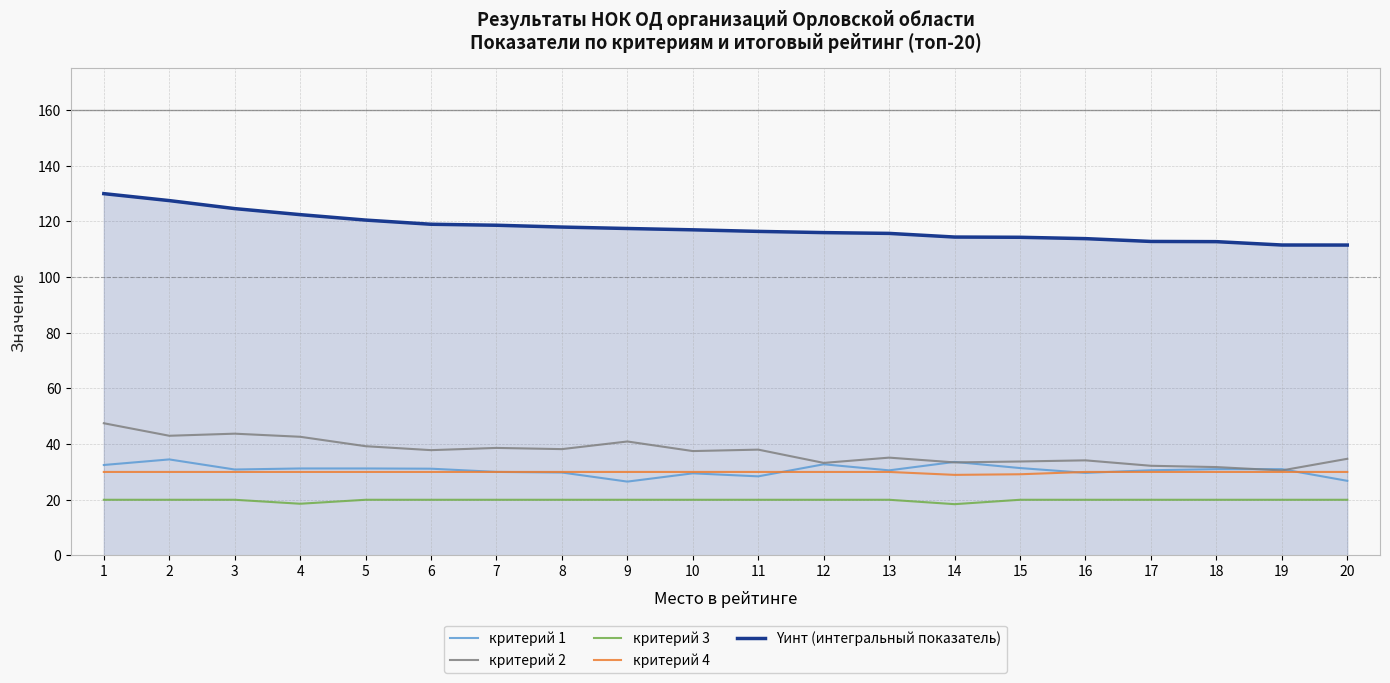

At which label does критерий 1 first exceed 31?

1